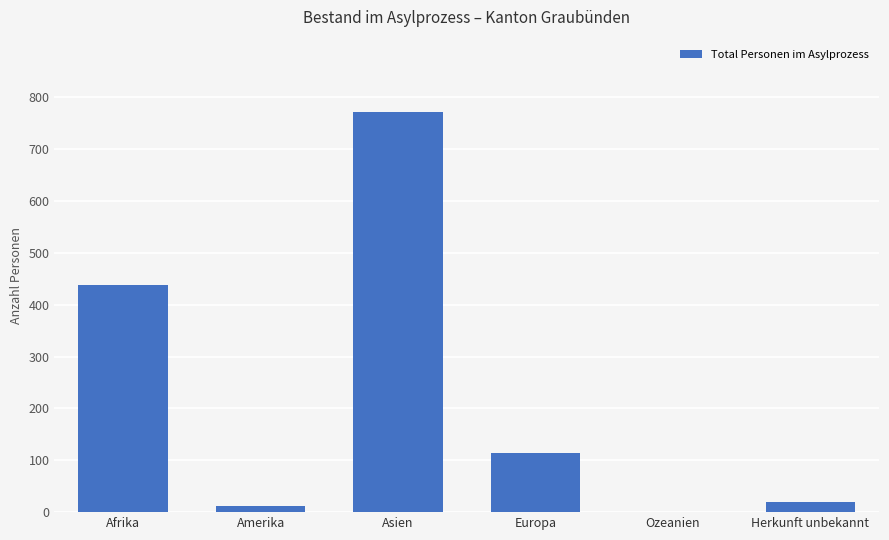

Are the bars grouped side by side (vs. stacked)?

No